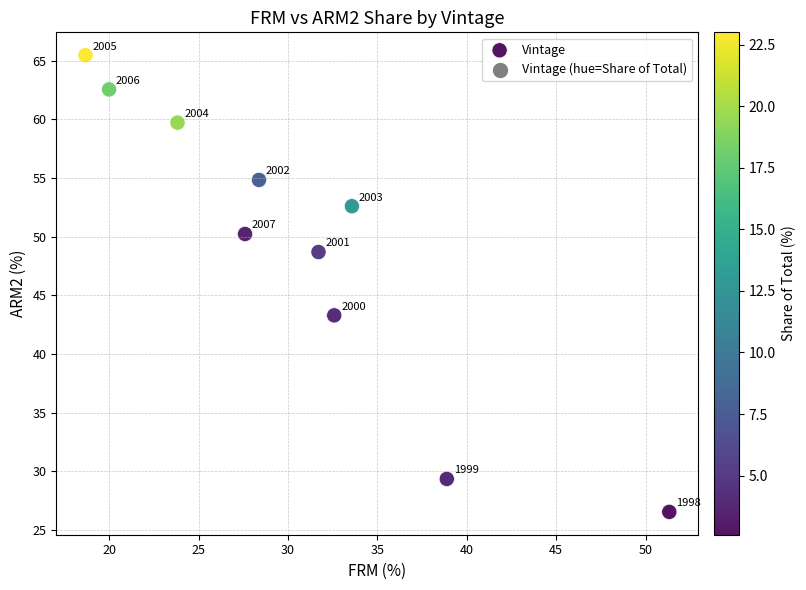

What is the average X value?

30.6